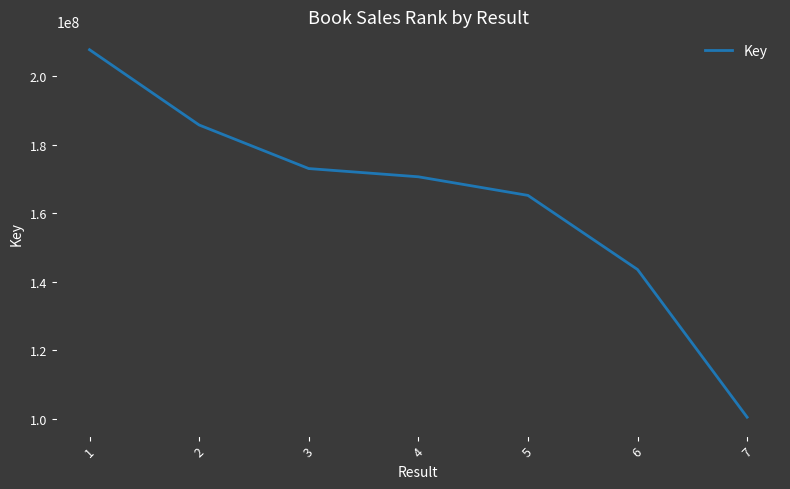

True or false: the data has more than 1 interior local peaks.

False